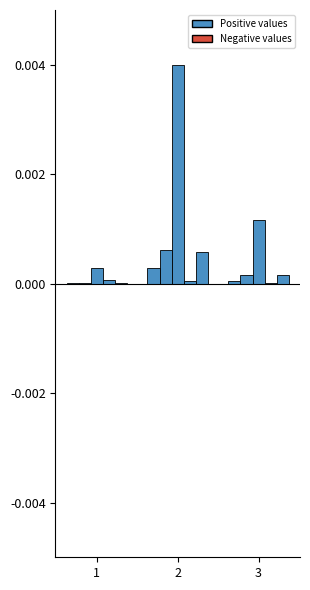

Are the bars horizontal?

No